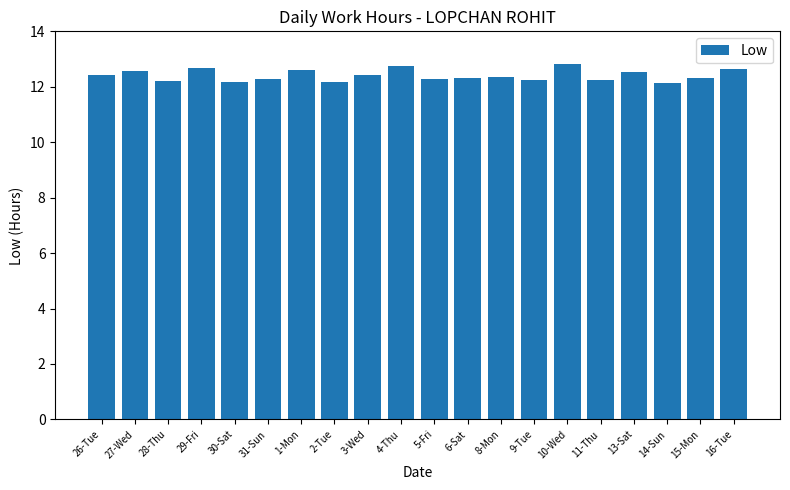

What is the ratio of the value at 28-Thu to the value at 10-Wed?

1.0